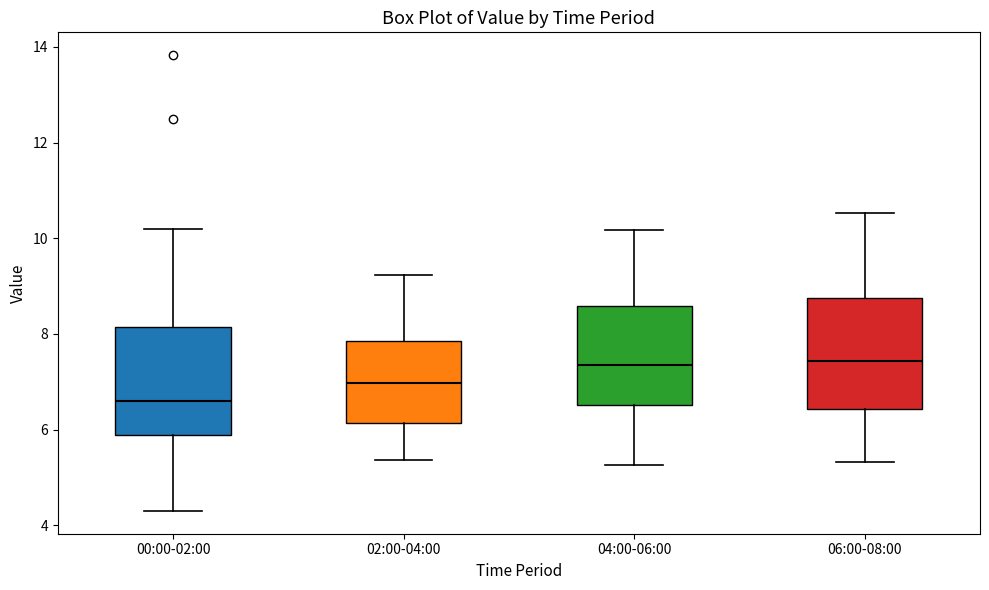

Which box's median line is the lowest?

00:00-02:00